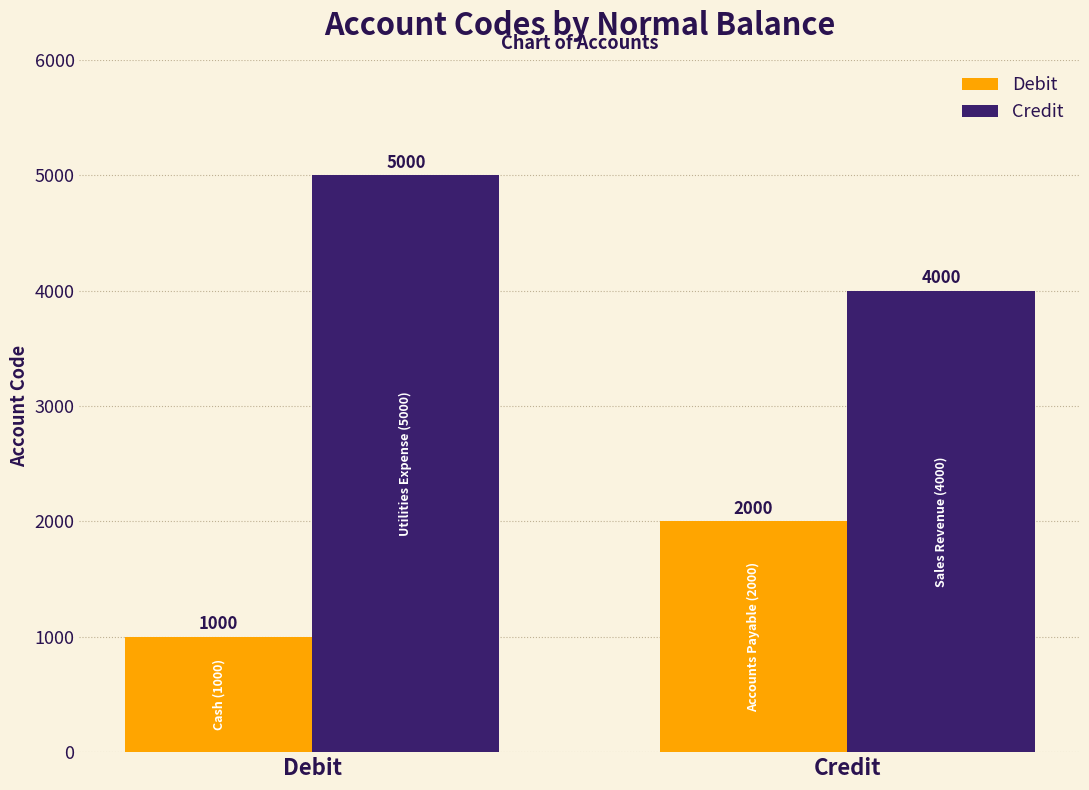

How many bars are there in each group?

2